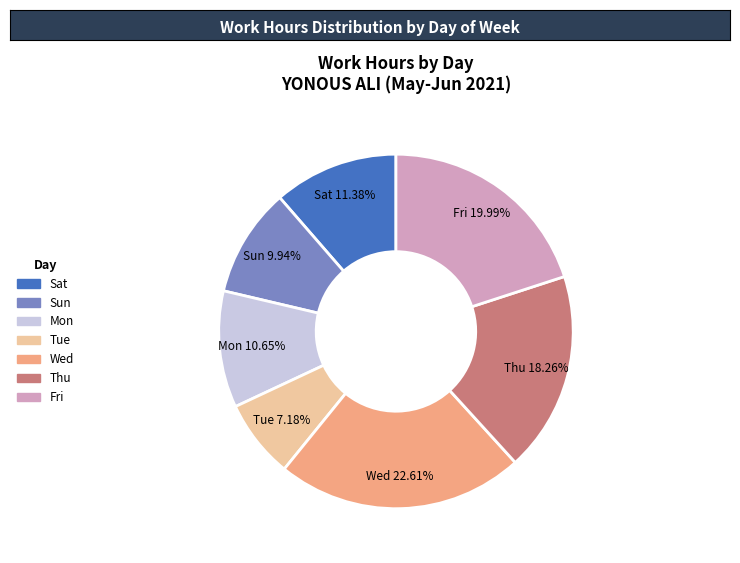

Does any single category account for the majority?

No